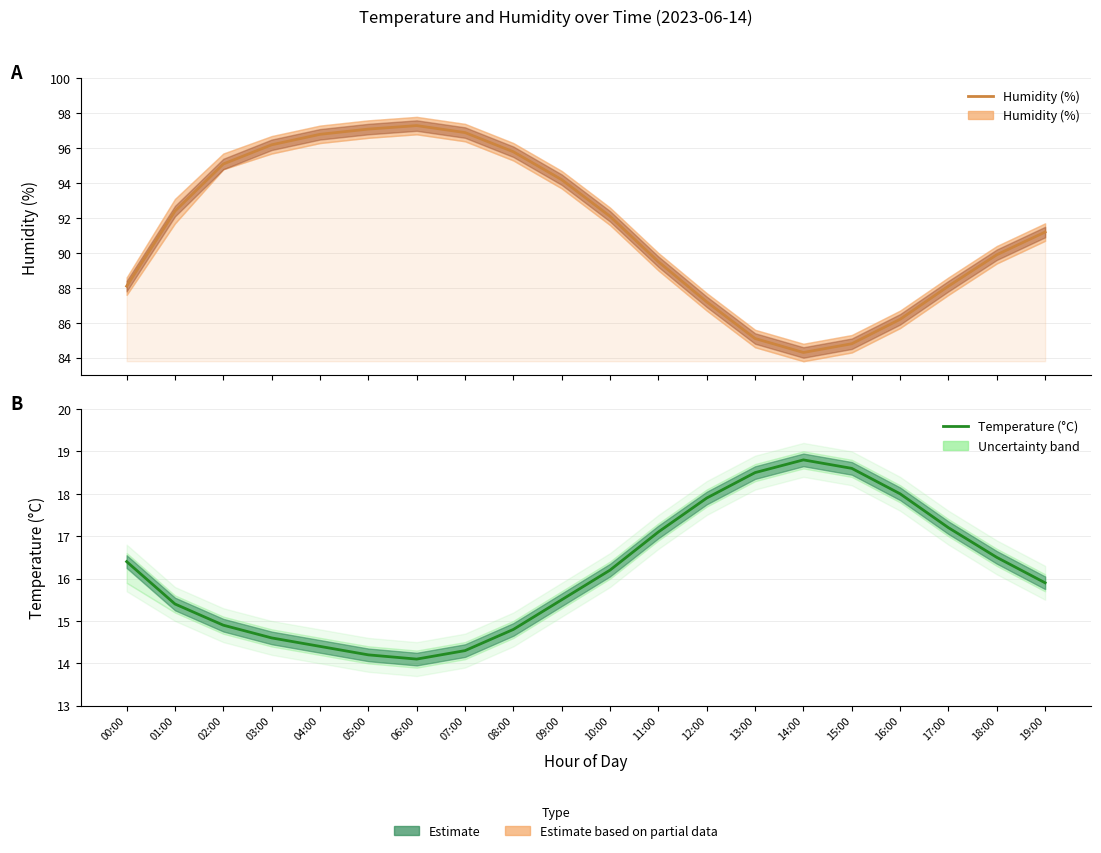

Is this an area chart (filled region under the line)?

No